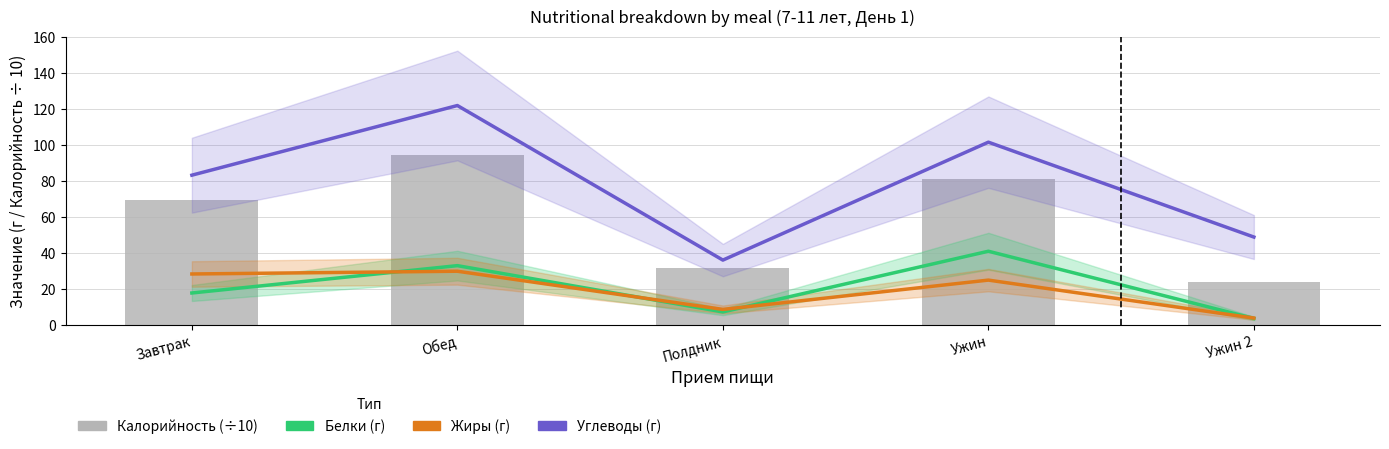

Which series has the largest total across all categories?

Углеводы